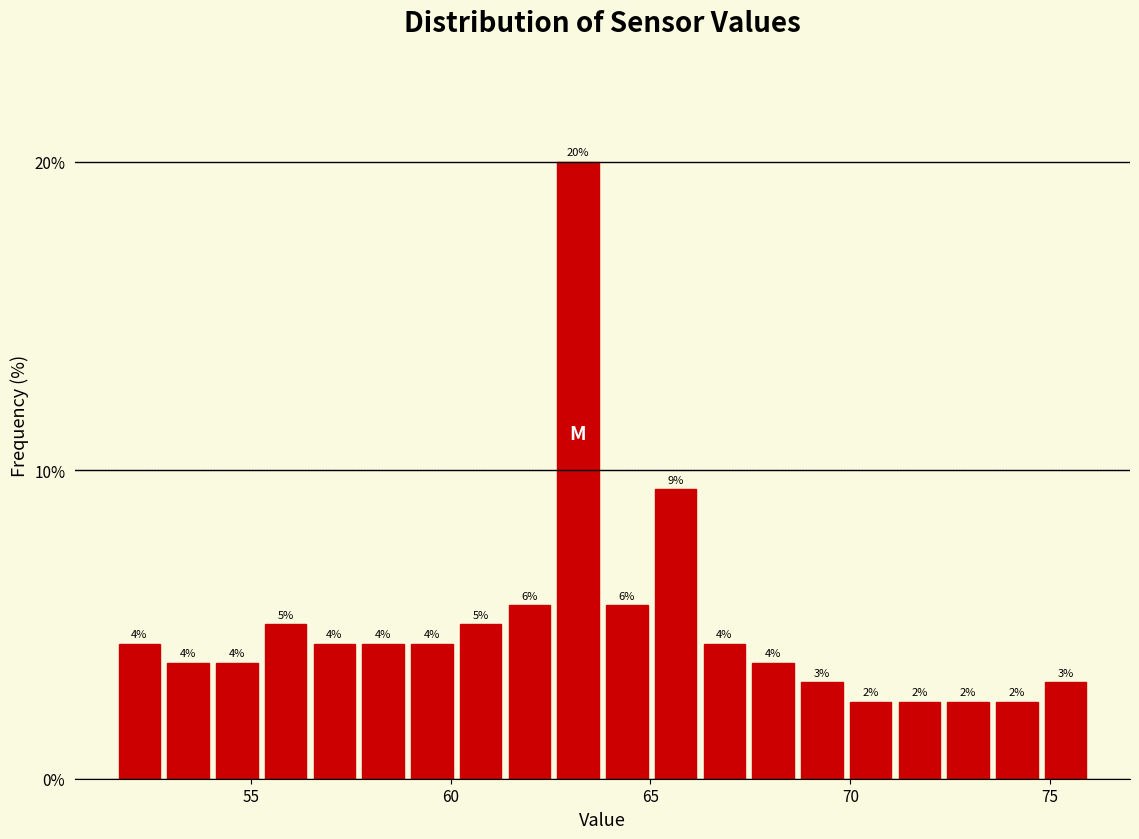

Around what value on the x-axis is the tallest bar? Give the approximate position of its centre, as read against the axis.

63.0